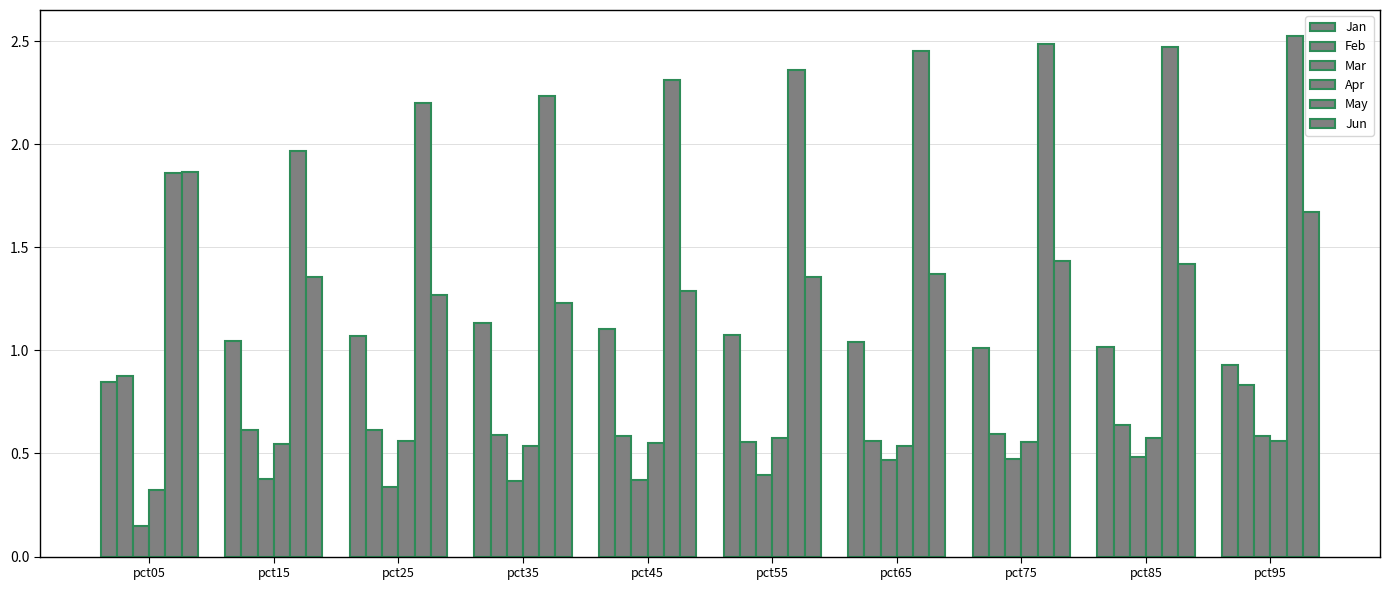

Between pct55 and pct65, which is larger?

pct55